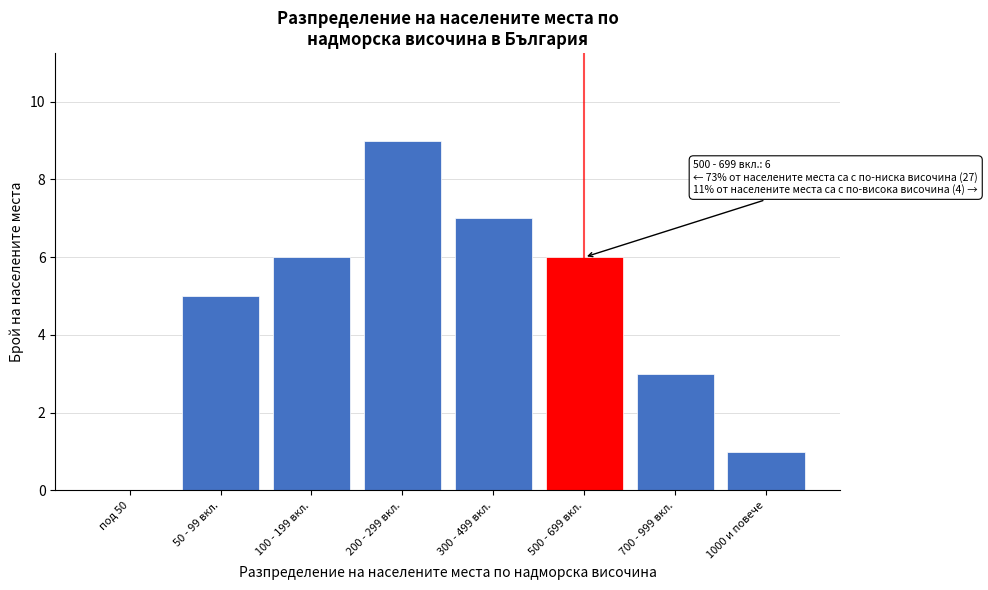

Reading right to left, list all the values displayed in this chart.

1000 и повече=1	700 - 999 вкл.=3	500 - 699 вкл.=6	300 - 499 вкл.=7	200 - 299 вкл.=9	100 - 199 вкл.=6	50 - 99 вкл.=5	под 50=0